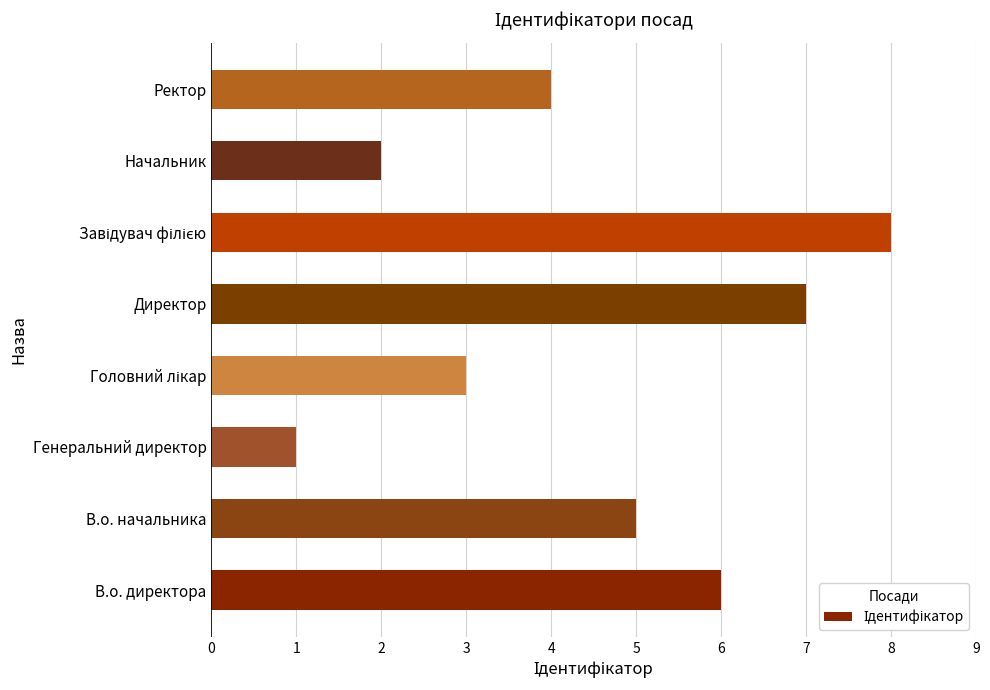

Count the number of categories in the chart.

8